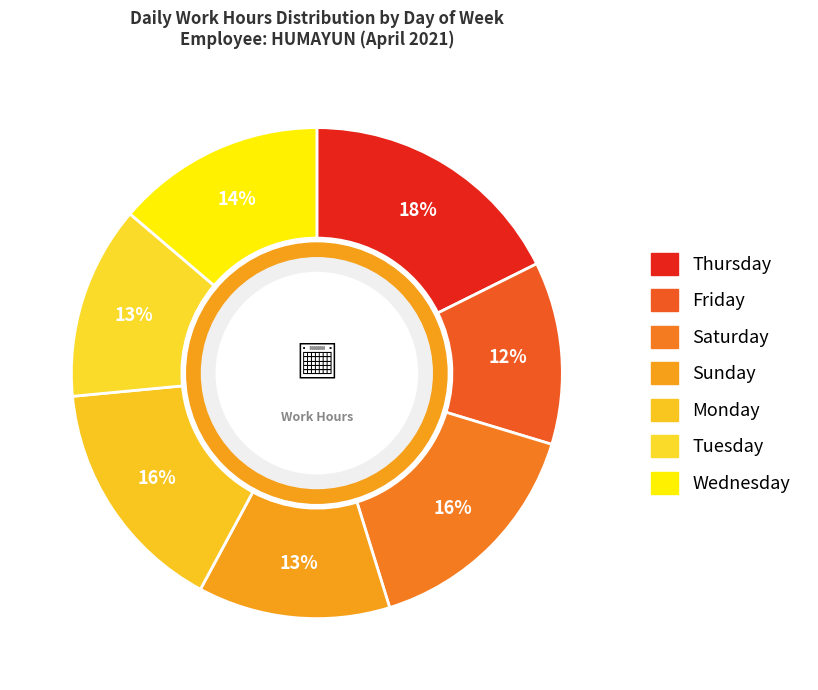

Is there any slice that represents more than half of the pie?

No